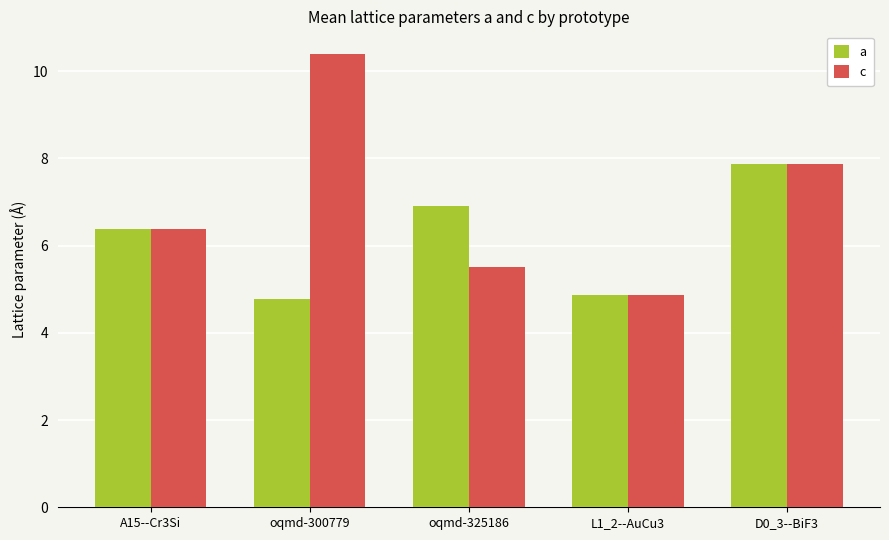

Is it true that c equals 6.4 at A15--Cr3Si?

True